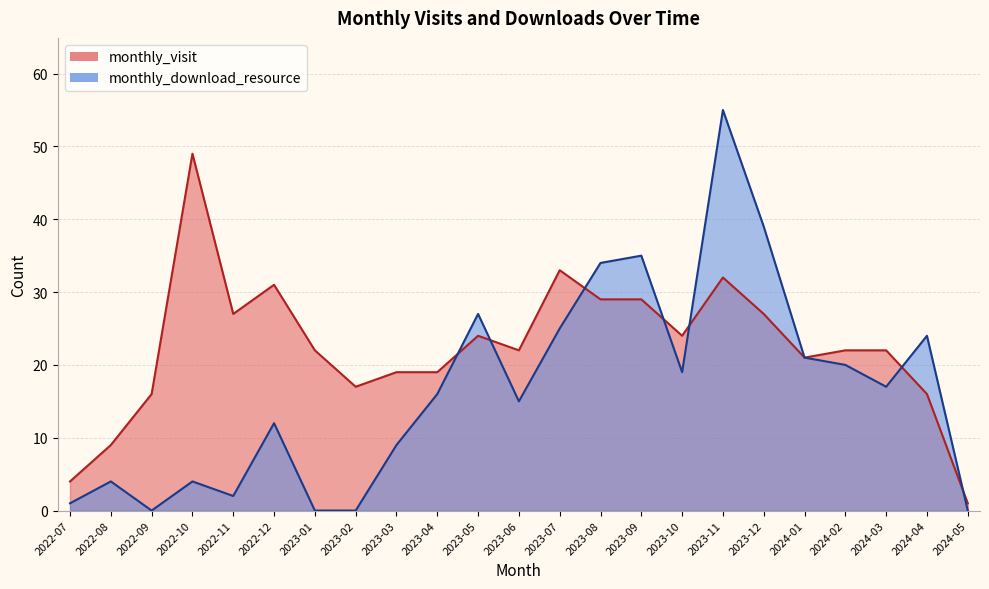

How many lines are shown in the chart?

2